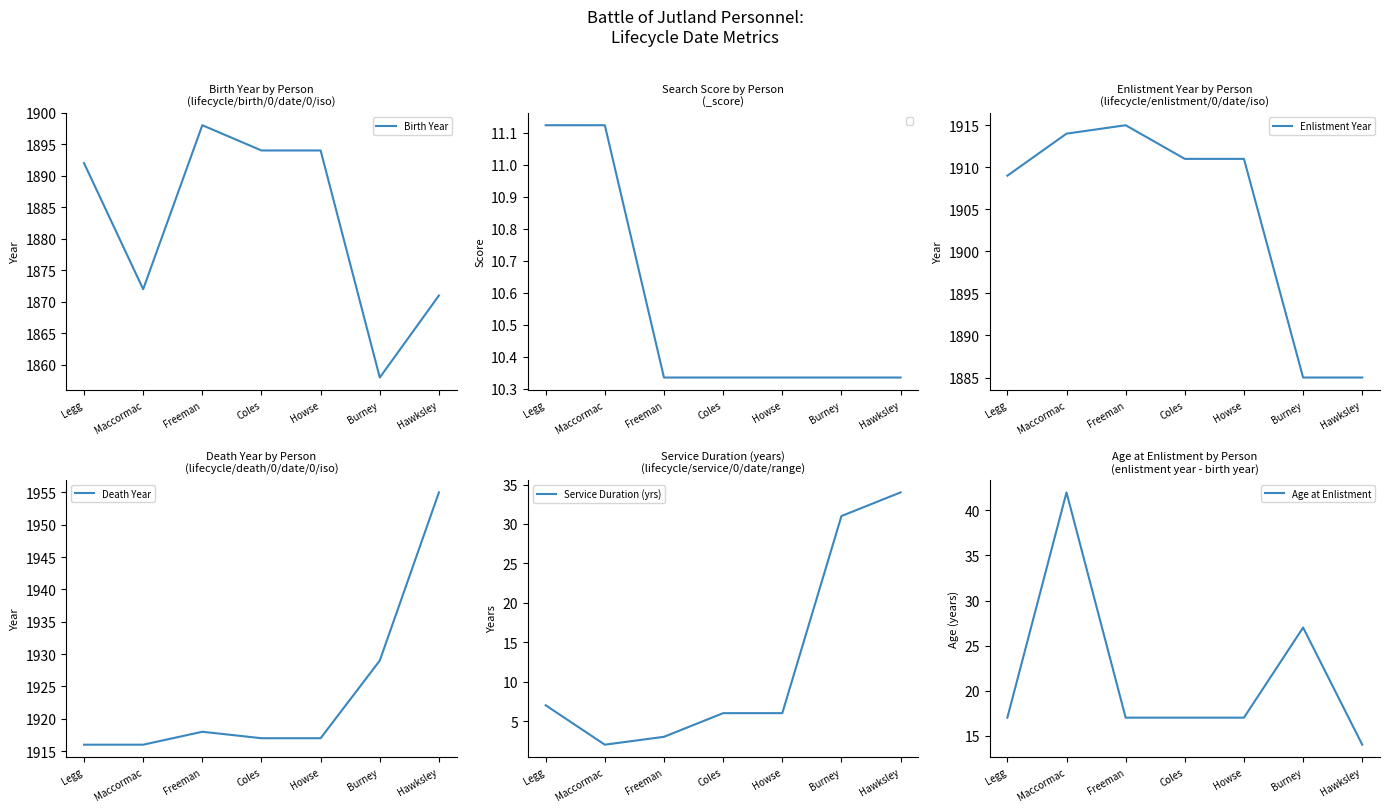

Which has a higher value, Hawksley or Howse?

Howse